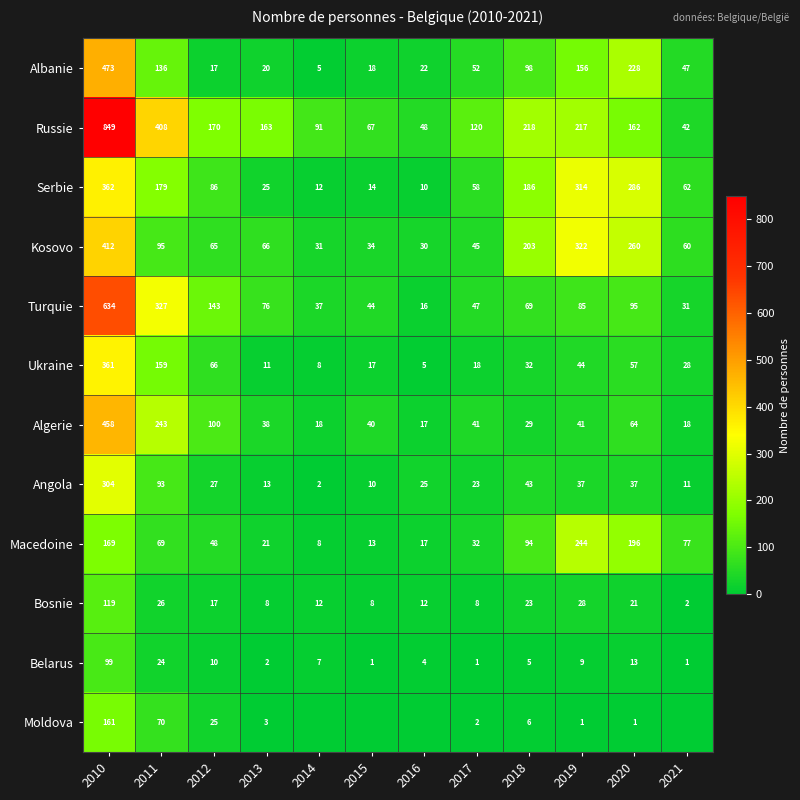

Which category has the highest value across all series?

2010